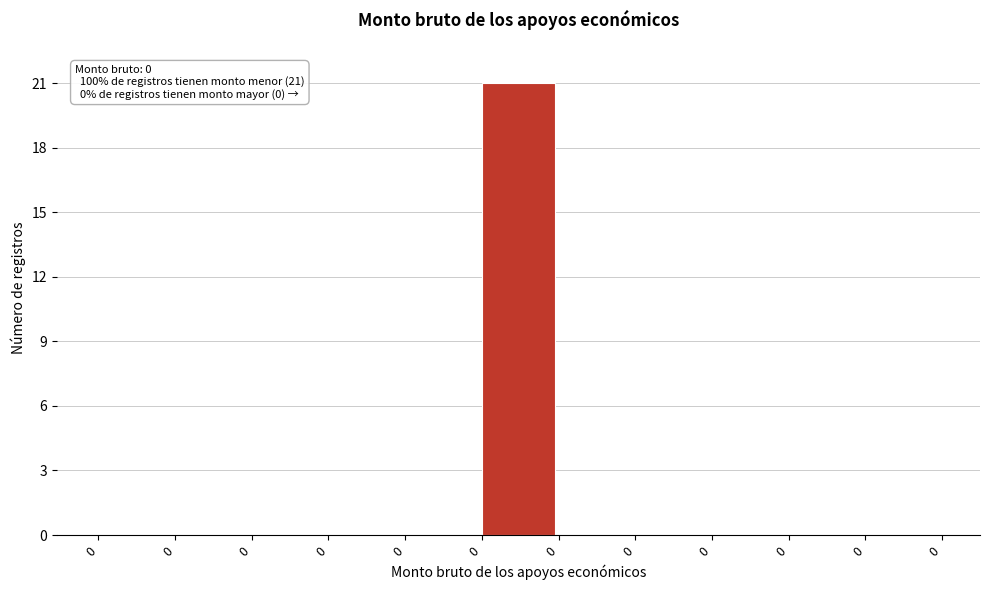

How many categories are shown in the chart?

11